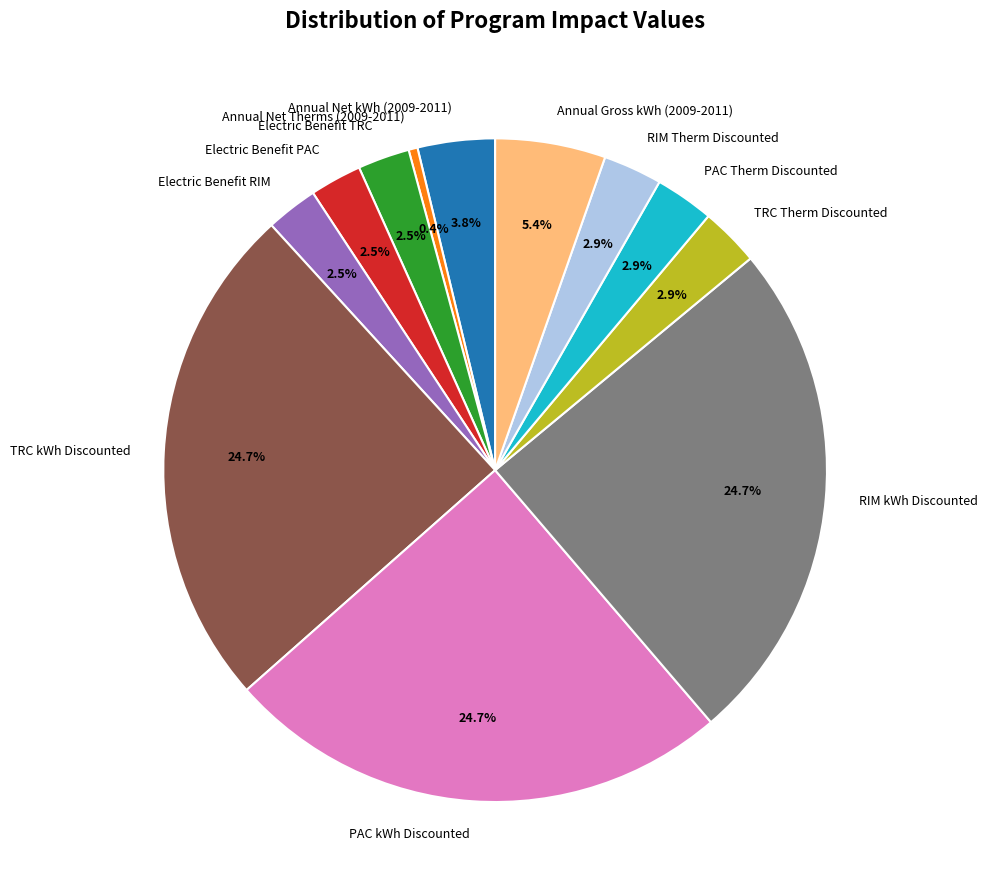

Do Annual Net Therms (2009-2011) and Annual Gross kWh (2009-2011) together represent more than half of the pie?

No